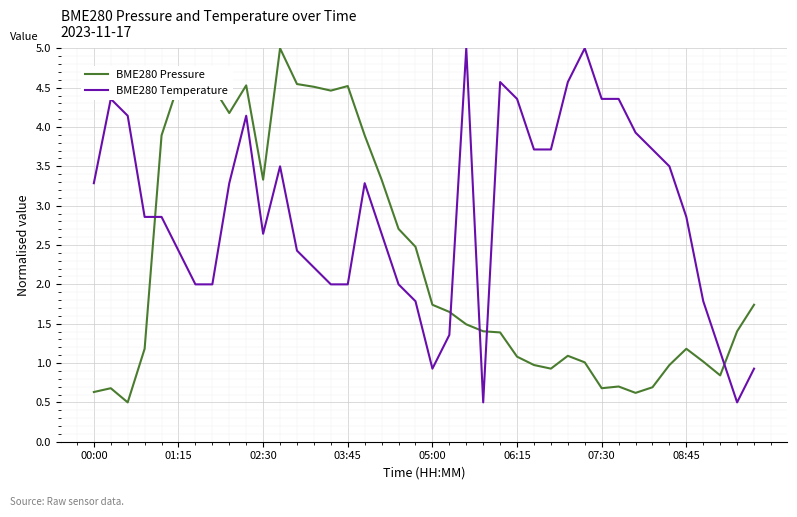

What is the difference between the maximum and minimum values in the BME280 Pressure series?

4.5